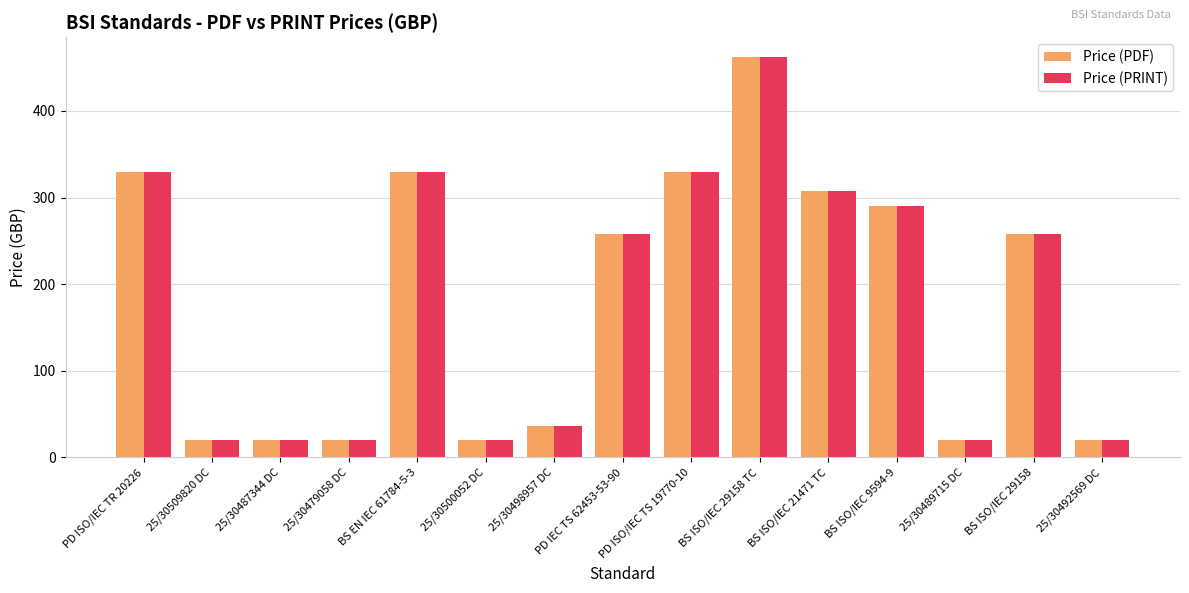

At which label does Price (PDF) reach its peak?

BS ISO/IEC 29158 TC